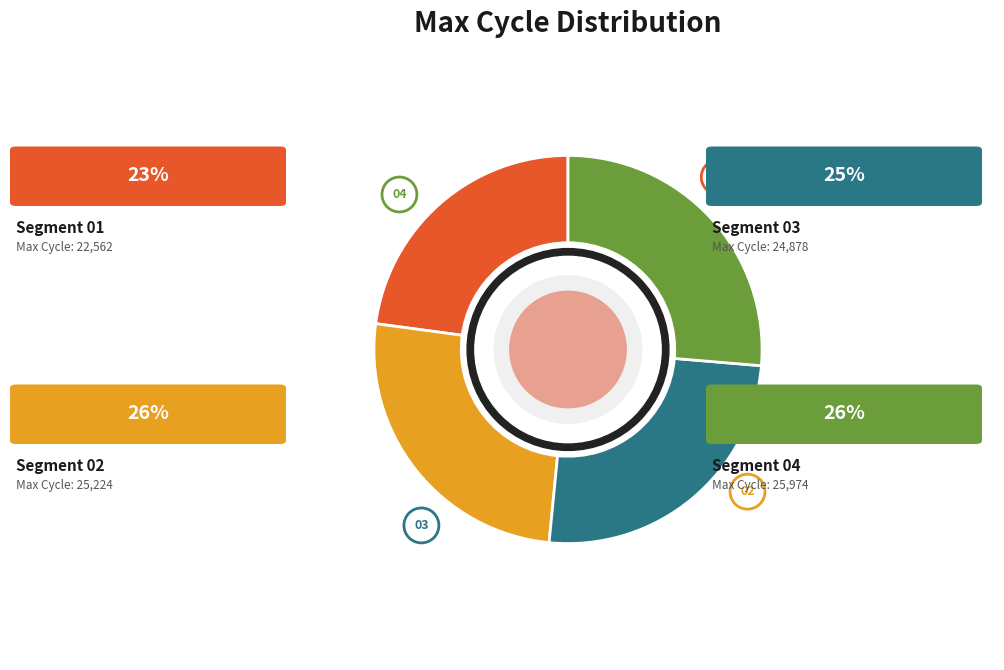

Is there a majority slice in this chart?

No